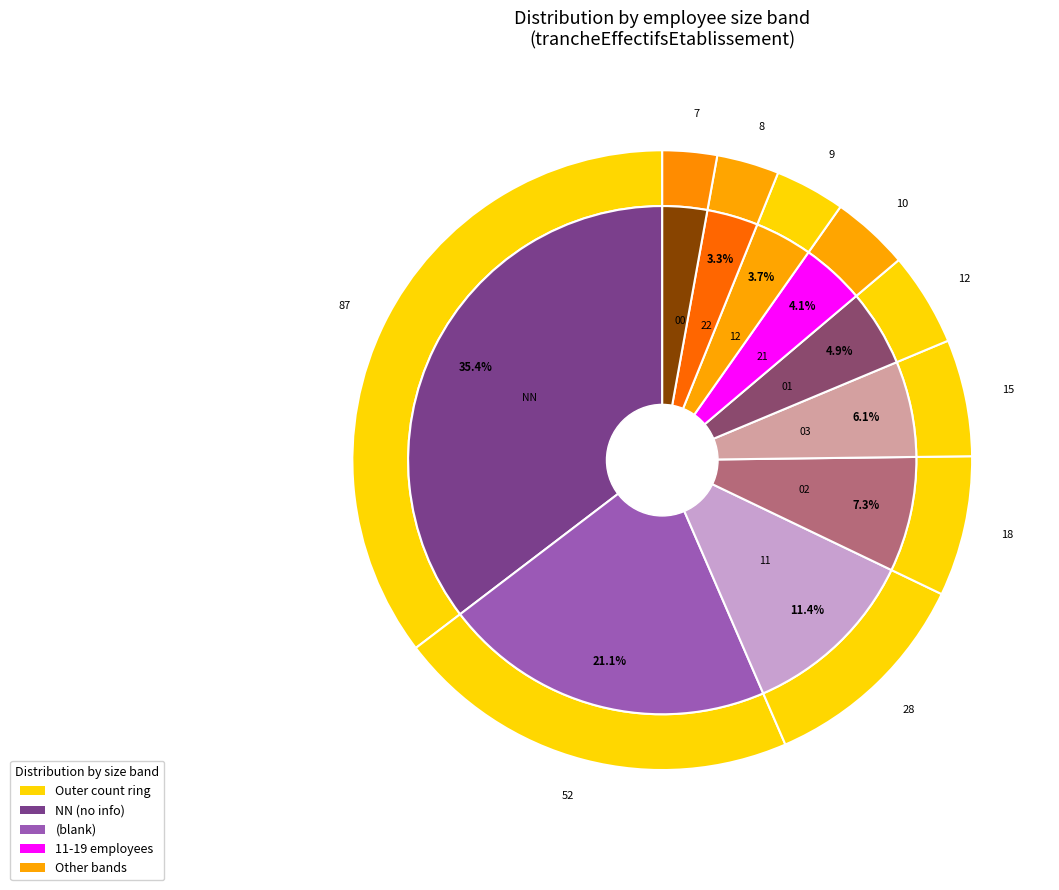

What is the smallest slice in the pie chart?

00